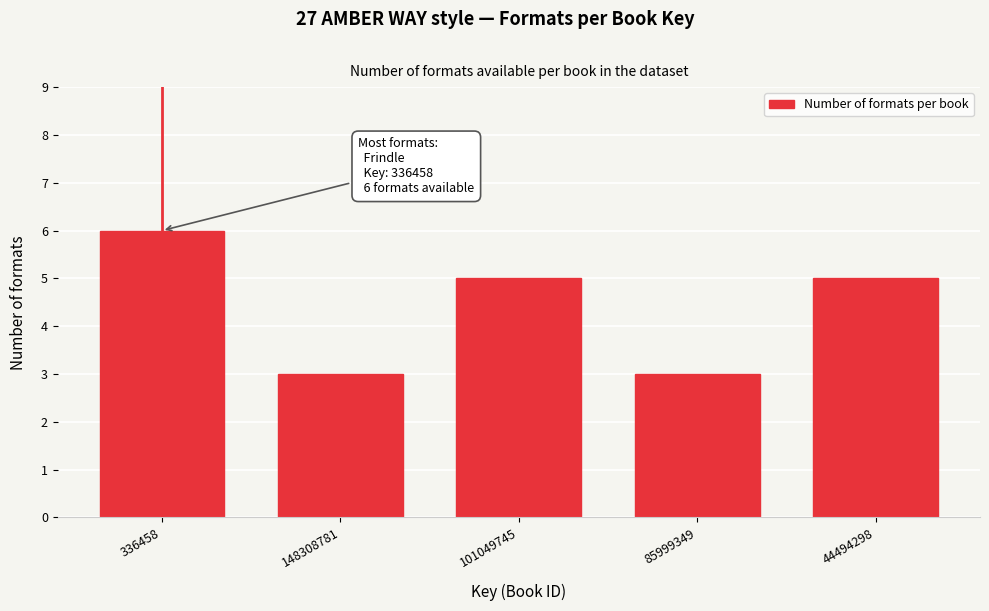

Reading left to right, transcribe all the data shown in this chart.

6	3	5	3	5